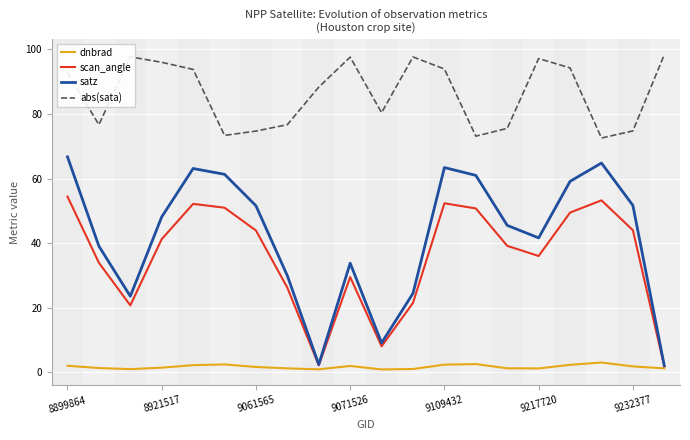

What is the greatest value displayed?

98.4